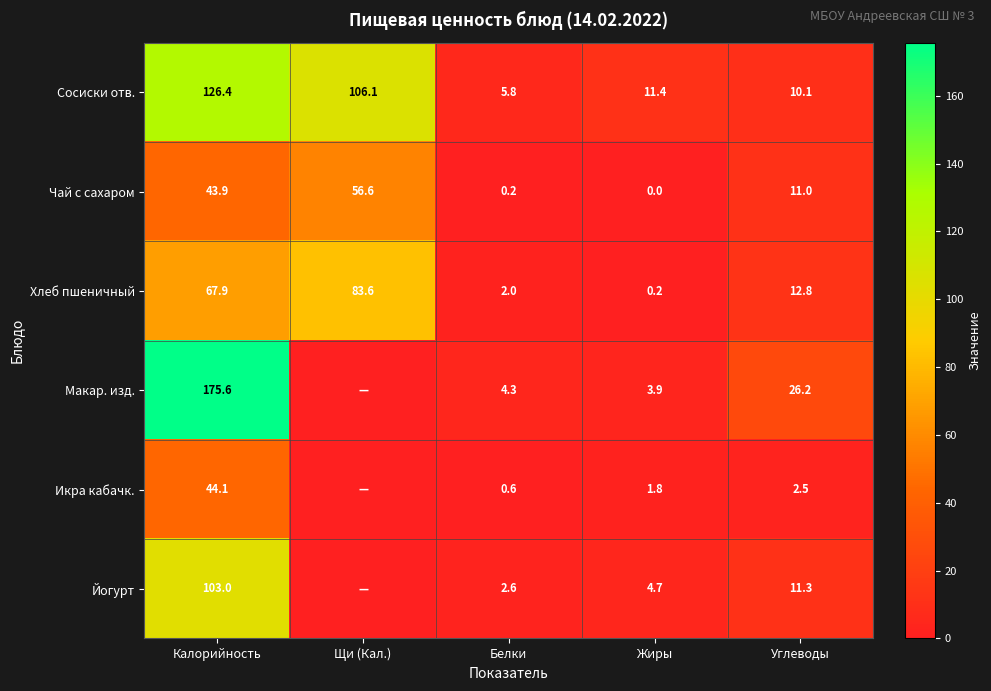

The value of Сосиски отв. at Жиры is 11.4. True or false?

True